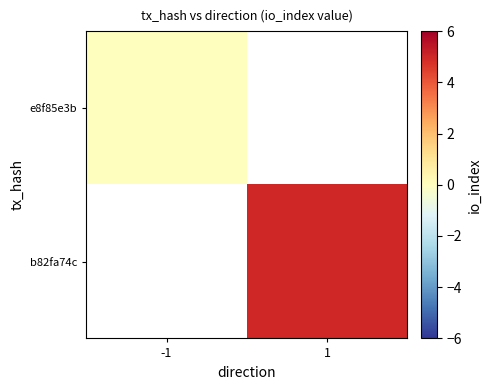

List the labels in order of e8f85e3b value, largest first.

-1, 1